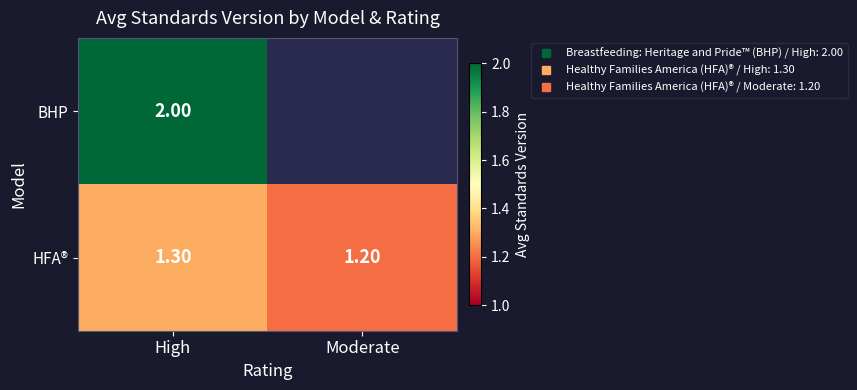

Is it true that HFA® equals 0.3 at Moderate?

False